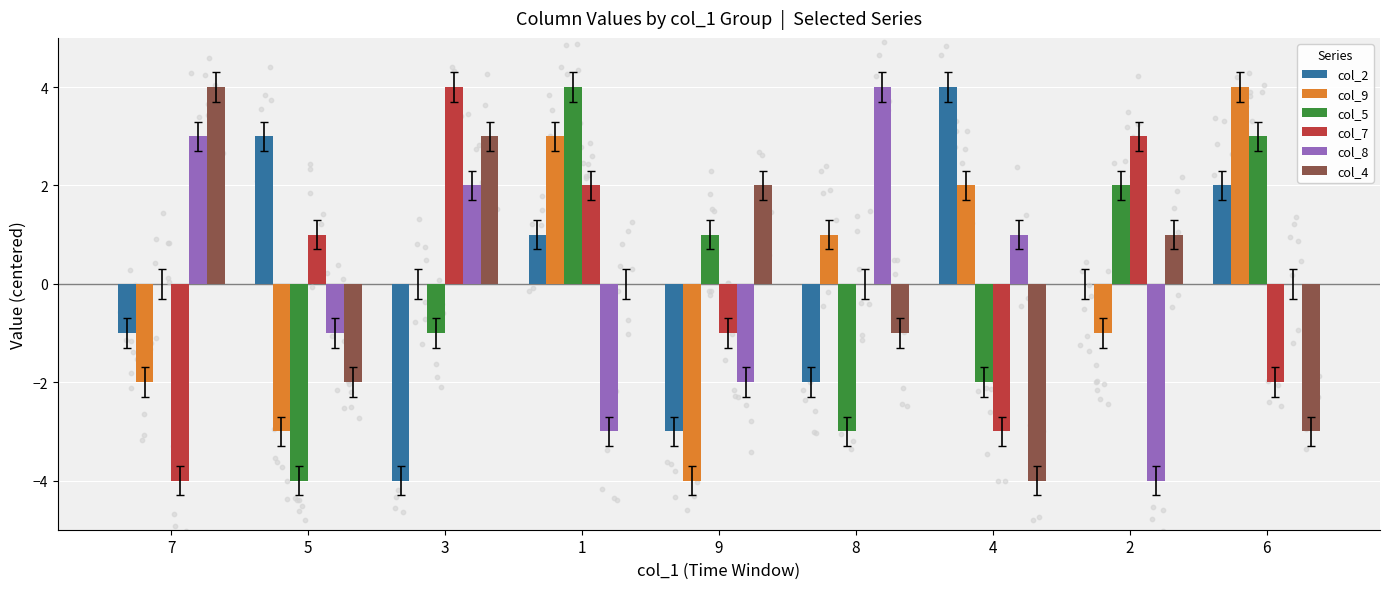

What is the total value across all series at 6?

4